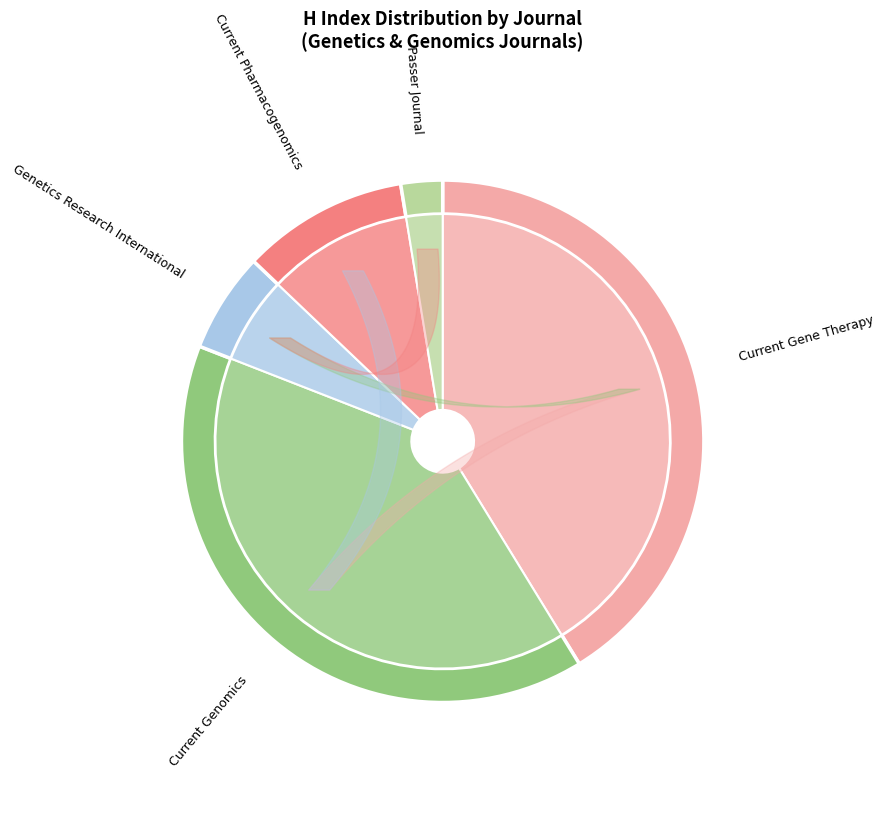

Does Current Genomics represent more than half of the total?

No